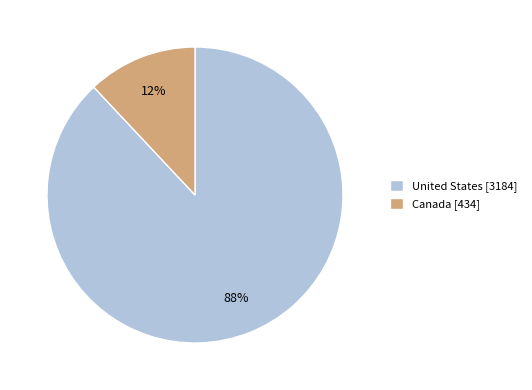

Count the number of slices in the pie.

2